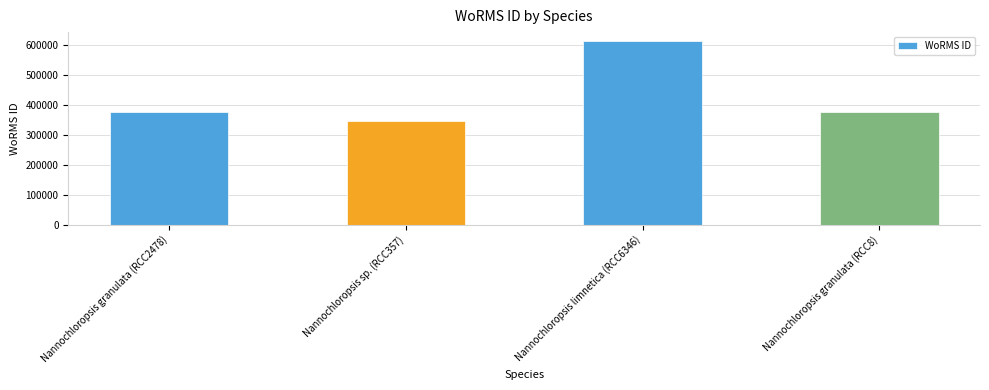

Reading left to right, what are all the values shown in this chart?

375856	345489	613134	375856